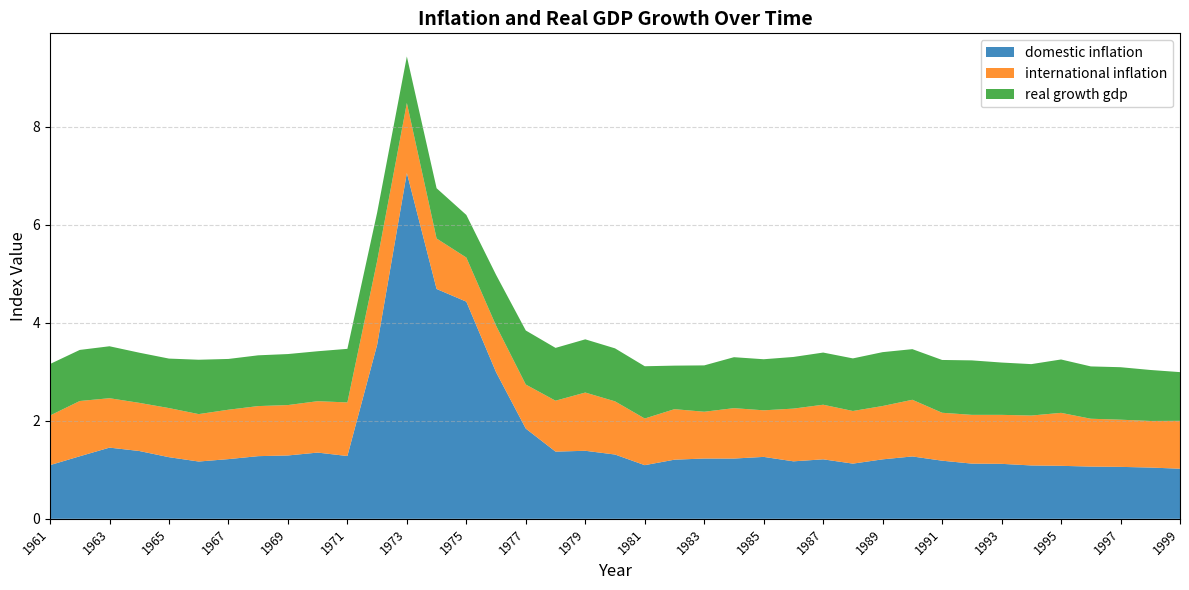

Reading left to right, extract all data points from this chart.

domestic inflation: 1.1	1.3	1.5	1.4	1.3	1.2	1.2	1.3	1.3	1.4	1.3	3.6	7.1	4.7	4.4	3.0	1.8	1.4	1.4	1.3	1.1	1.2	1.2	1.2	1.3	1.2	1.2	1.1	1.2	1.3	1.2	1.1	1.1	1.1	1.1	1.1	1.1	1.0	1.0
international inflation: 1.0	1.1	1.0	1.0	1.0	1.0	1.0	1.0	1.0	1.0	1.1	1.7	1.4	1.0	0.9	0.9	0.9	1.0	1.2	1.1	1.0	1.0	1.0	1.0	1.0	1.1	1.1	1.1	1.1	1.2	1.0	1.0	1.0	1.0	1.1	1.0	1.0	1.0	1.0
real growth gdp: 1.1	1.0	1.1	1.0	1.0	1.1	1.0	1.0	1.0	1.0	1.1	1.0	0.9	1.0	0.9	1.0	1.1	1.1	1.1	1.1	1.1	0.9	0.9	1.0	1.0	1.1	1.1	1.1	1.1	1.0	1.1	1.1	1.1	1.0	1.1	1.1	1.1	1.0	1.0